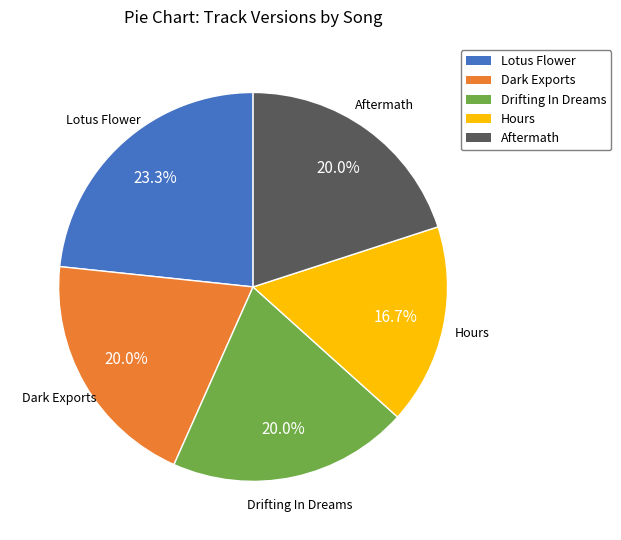

Is it true that Dark Exports is 20% of the pie?

True